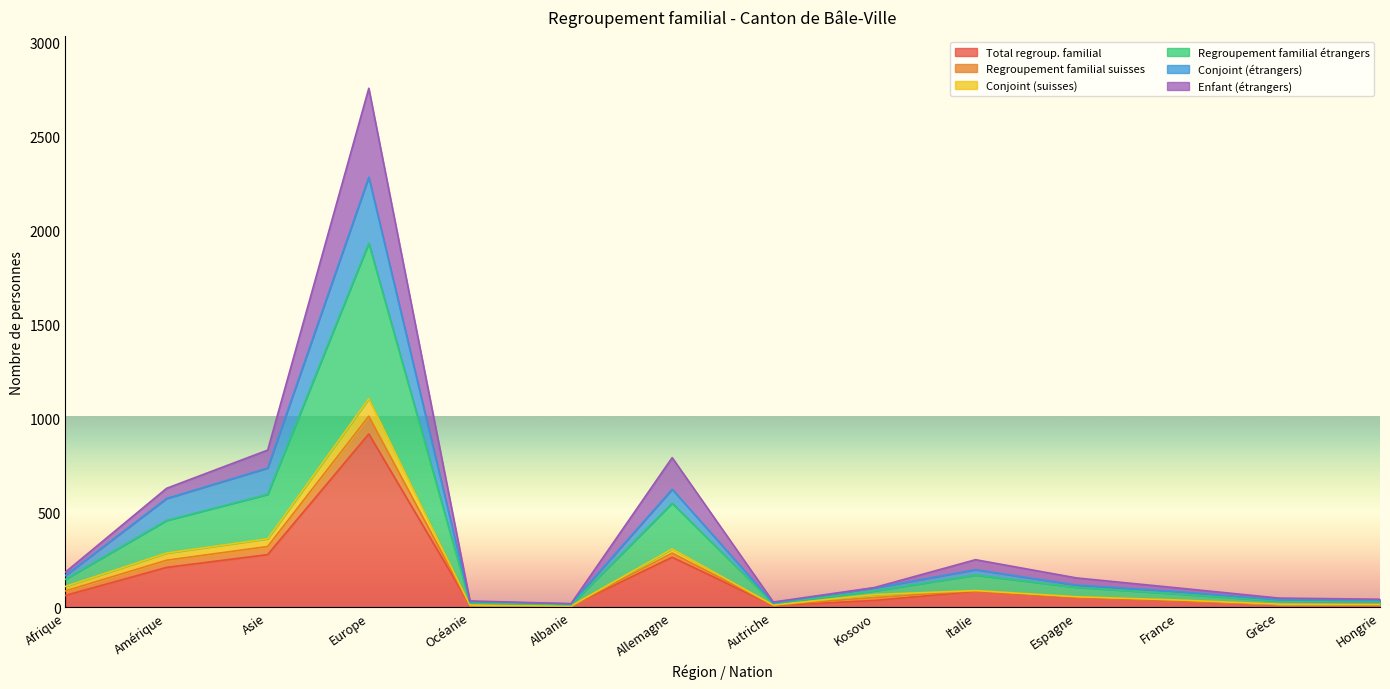

What is the maximum value shown in the chart?

2756